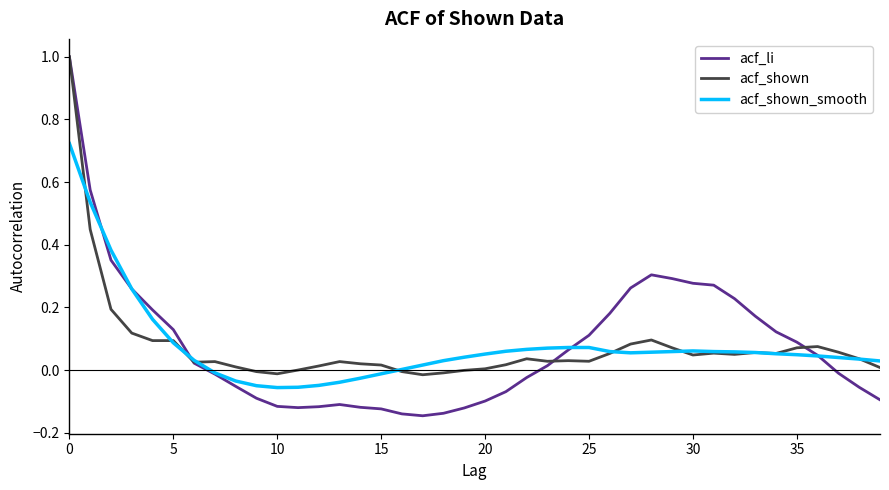

Which series has the largest range (max minus min)?

acf_li